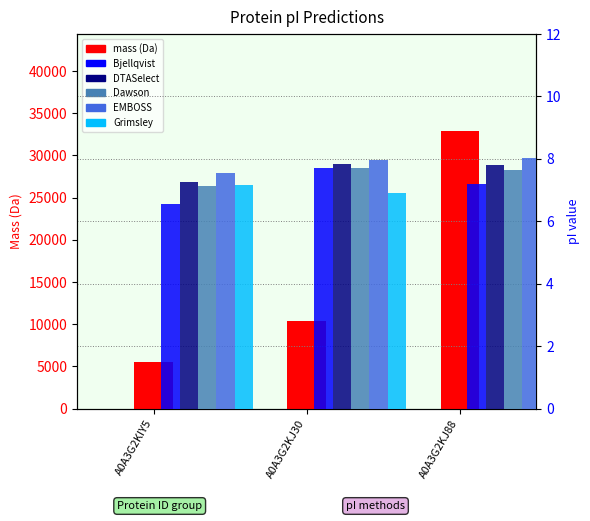

What is the difference between the DTASelect values at A0A3G2KJ88 and A0A3G2KIY5?

0.5